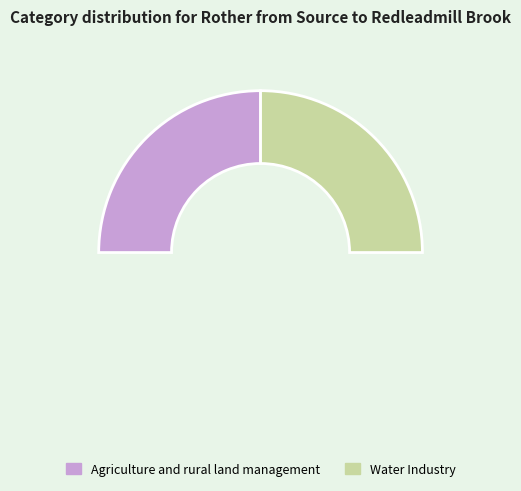

To the nearest percent, what is the combined percentage of Water Industry and Agriculture and rural land management?

100%